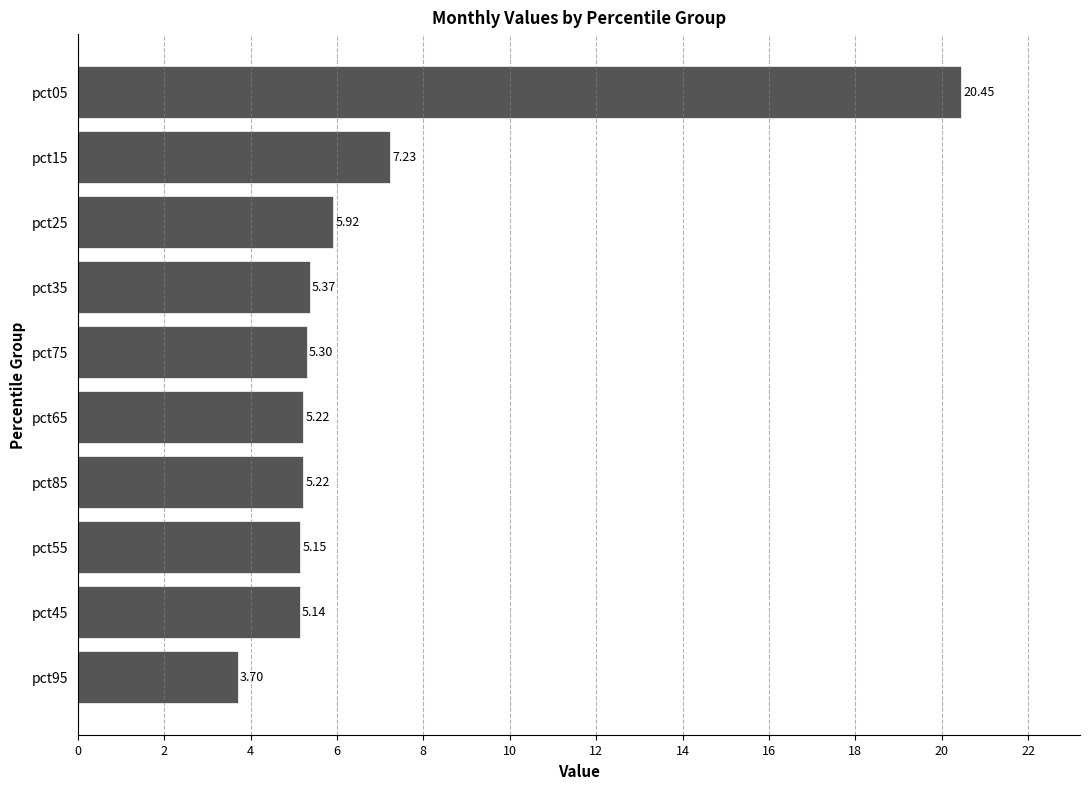

How many values are below 5?

1